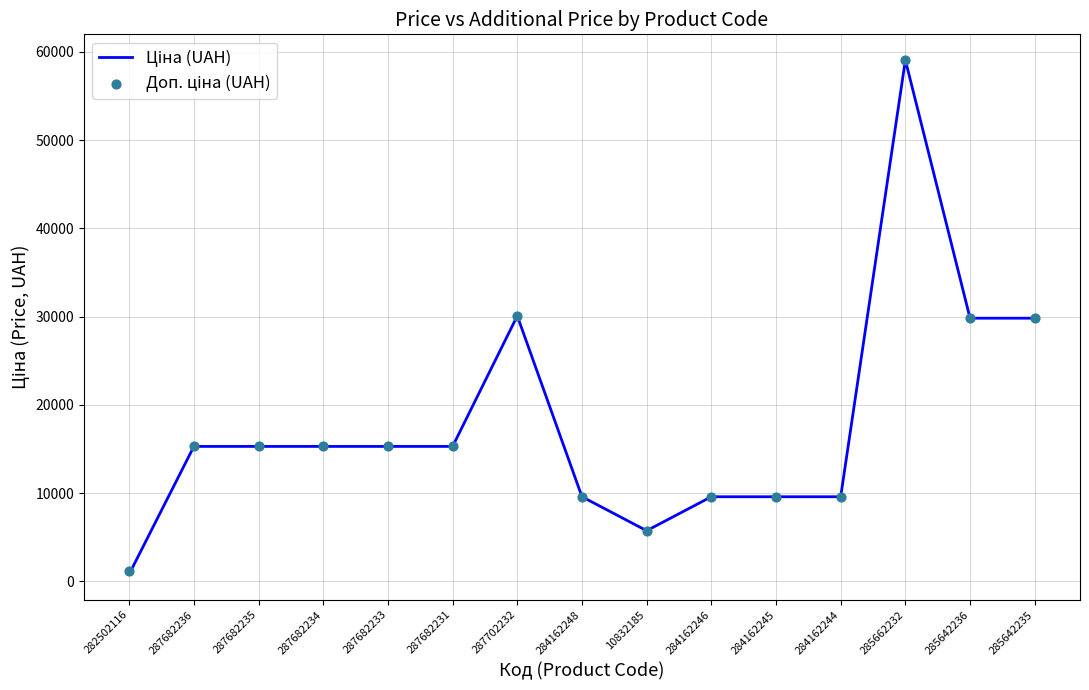

Which series reaches the minimum Y coordinate?

Ціна (UAH)